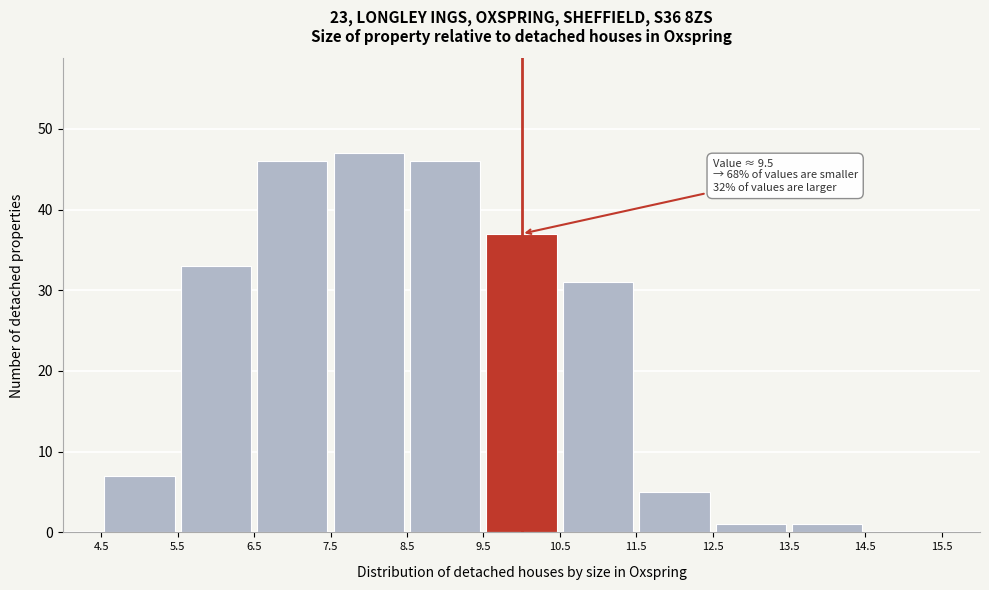

Over which range of the x-axis is the bar tallest?

7.5 to 8.5